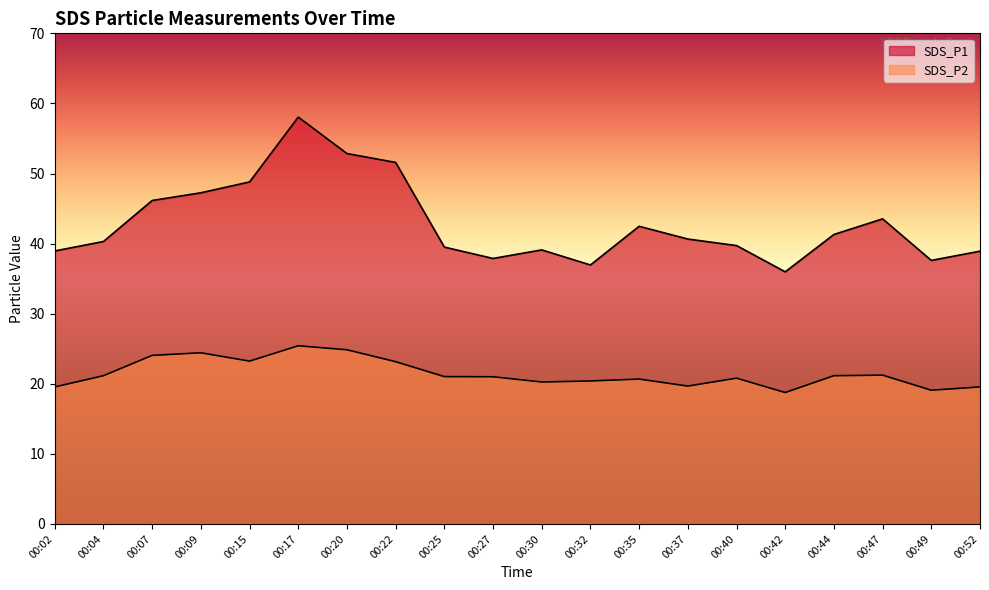

Reading right to left, transcribe all the data shown in this chart.

SDS_P1: 38.9	37.6	43.5	41.3	36.0	39.7	40.6	42.5	37.0	39.1	37.9	39.5	51.6	52.9	58.0	48.8	47.2	46.1	40.3	39.0
SDS_P2: 19.6	19.1	21.2	21.1	18.8	20.8	19.7	20.7	20.4	20.2	21.0	21.0	23.1	24.9	25.4	23.2	24.4	24.1	21.1	19.6